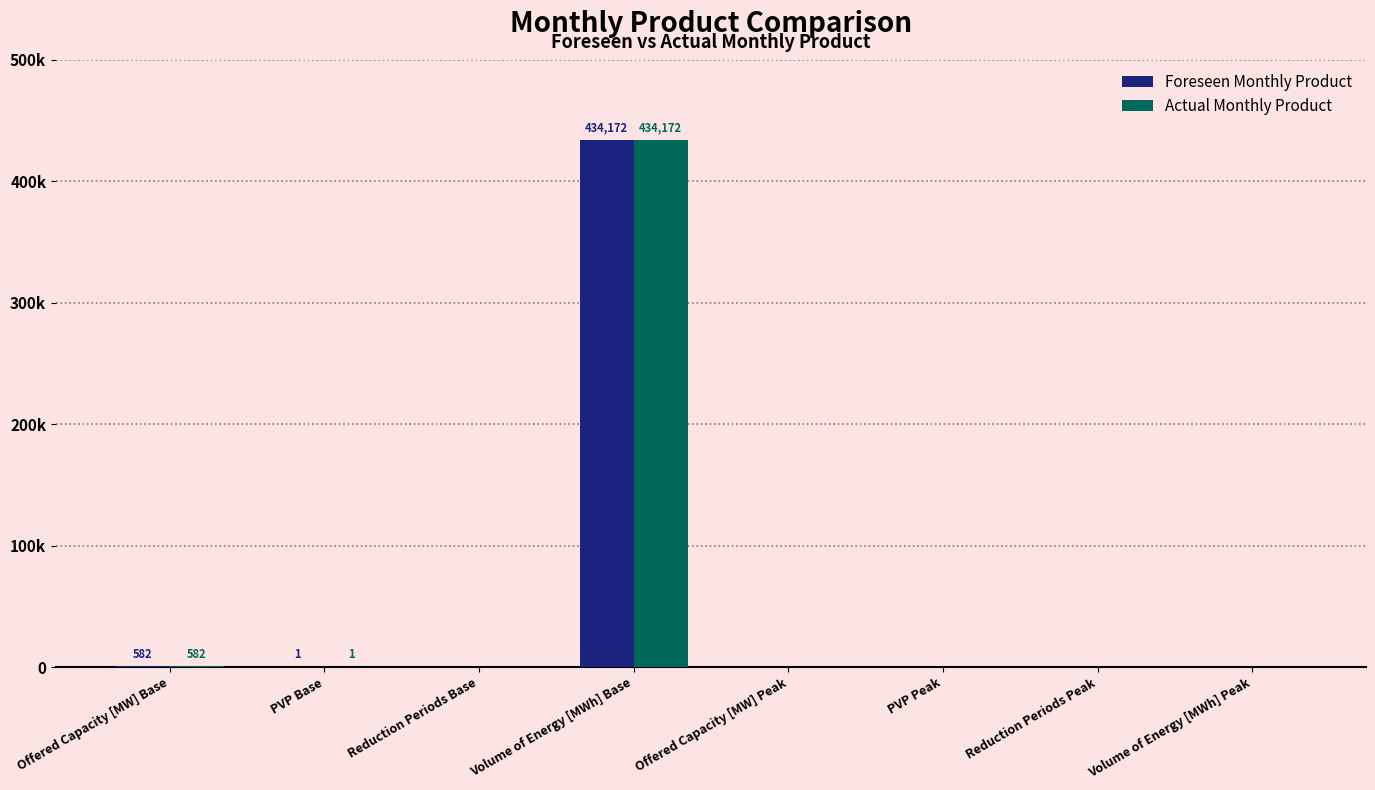

The Foreseen Monthly Product series shows 876 at Offered Capacity [MW] Base. True or false?

False